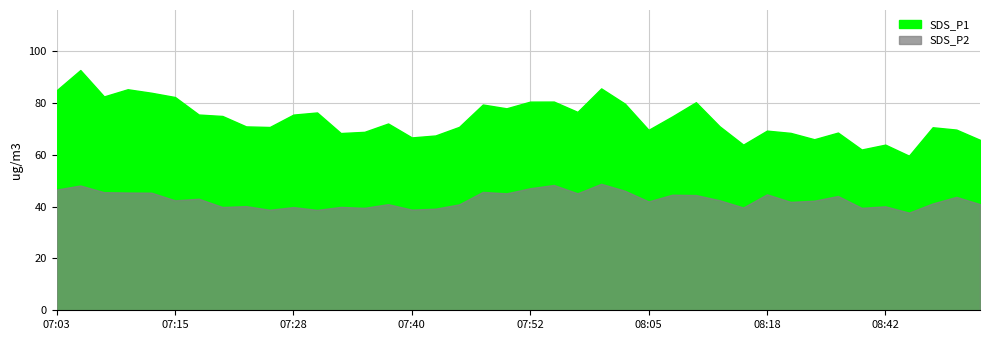

At which label does SDS_P2 first exceed 42?

07:03